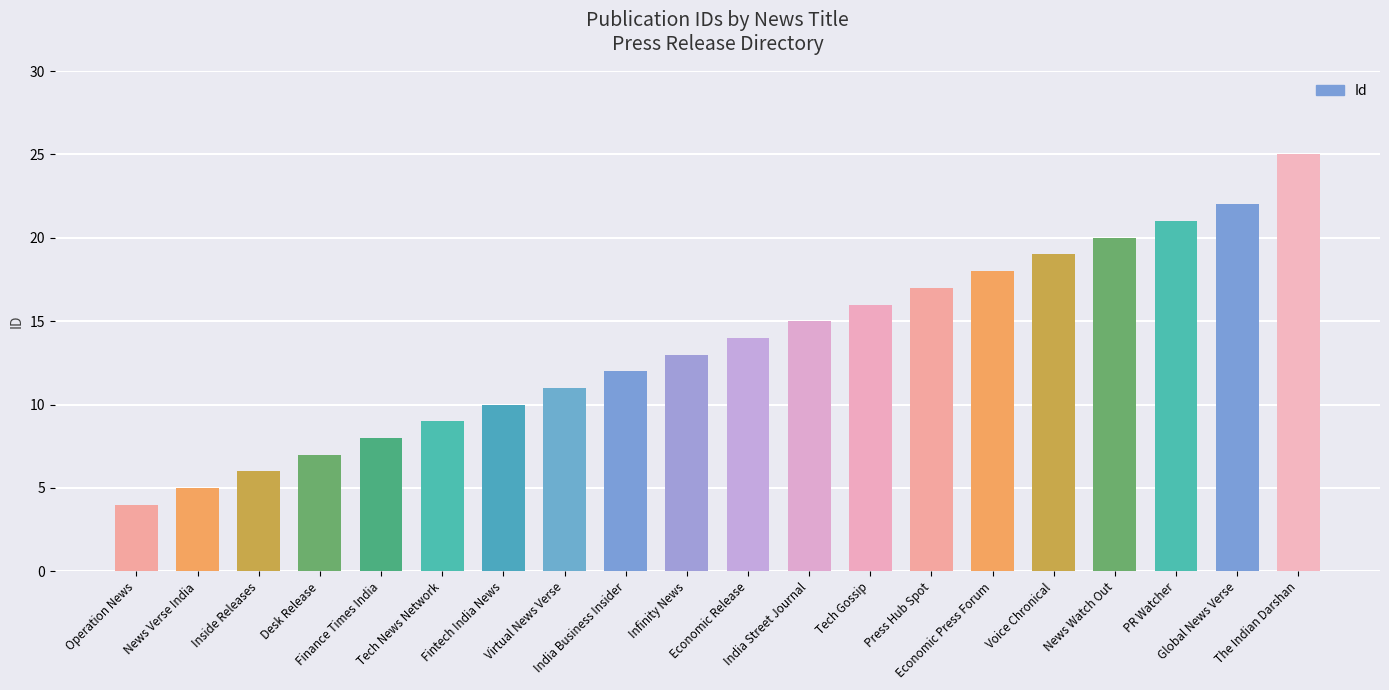

At which label is the value closest to 14?

Economic Release